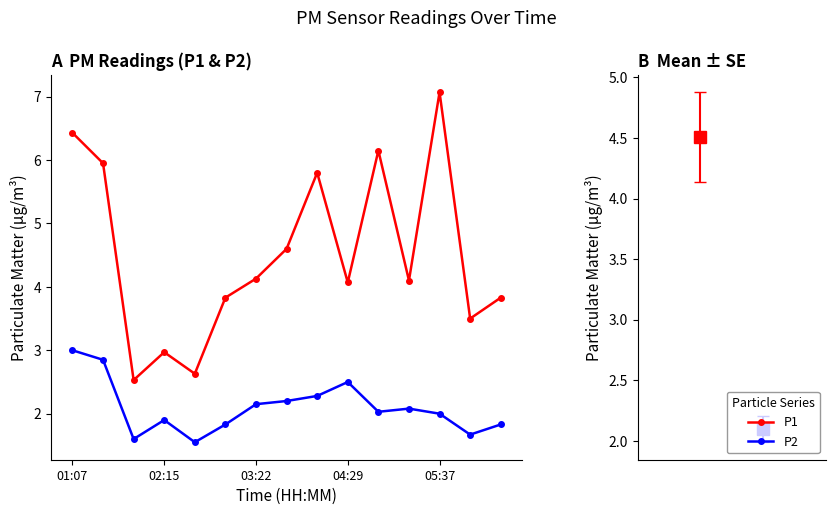

What is the maximum value shown in the chart?

7.1